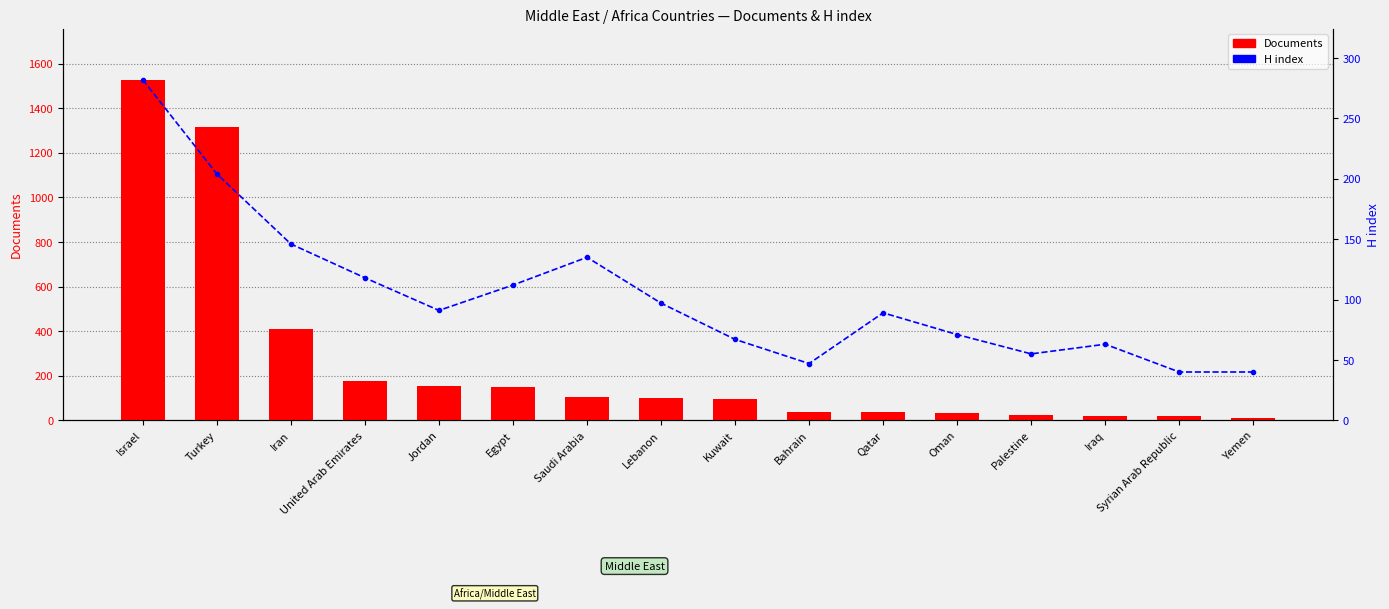

Reading right to left, what are all the values shown in this chart?

Documents: Yemen=11	Syrian Arab Republic=20	Iraq=21	Palestine=25	Oman=33	Qatar=35	Bahrain=35	Kuwait=94	Lebanon=98	Saudi Arabia=104	Egypt=150	Jordan=154	United Arab Emirates=176	Iran=409	Turkey=1317	Israel=1528
H index: Yemen=40	Syrian Arab Republic=40	Iraq=63	Palestine=55	Oman=71	Qatar=89	Bahrain=47	Kuwait=67	Lebanon=97	Saudi Arabia=135	Egypt=112	Jordan=91	United Arab Emirates=118	Iran=146	Turkey=204	Israel=282